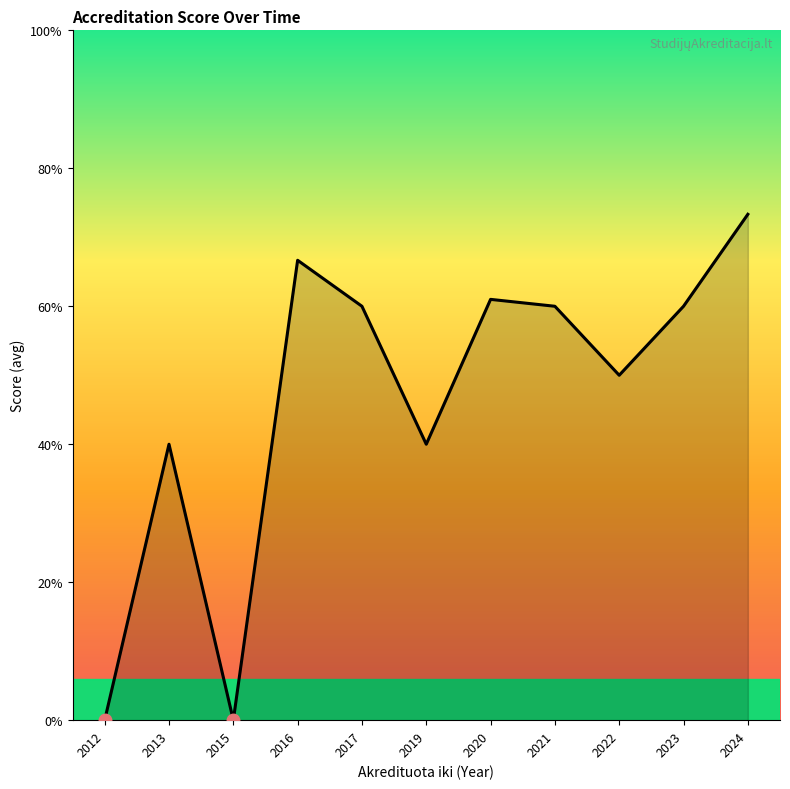

What is the sum of all values?

25.6